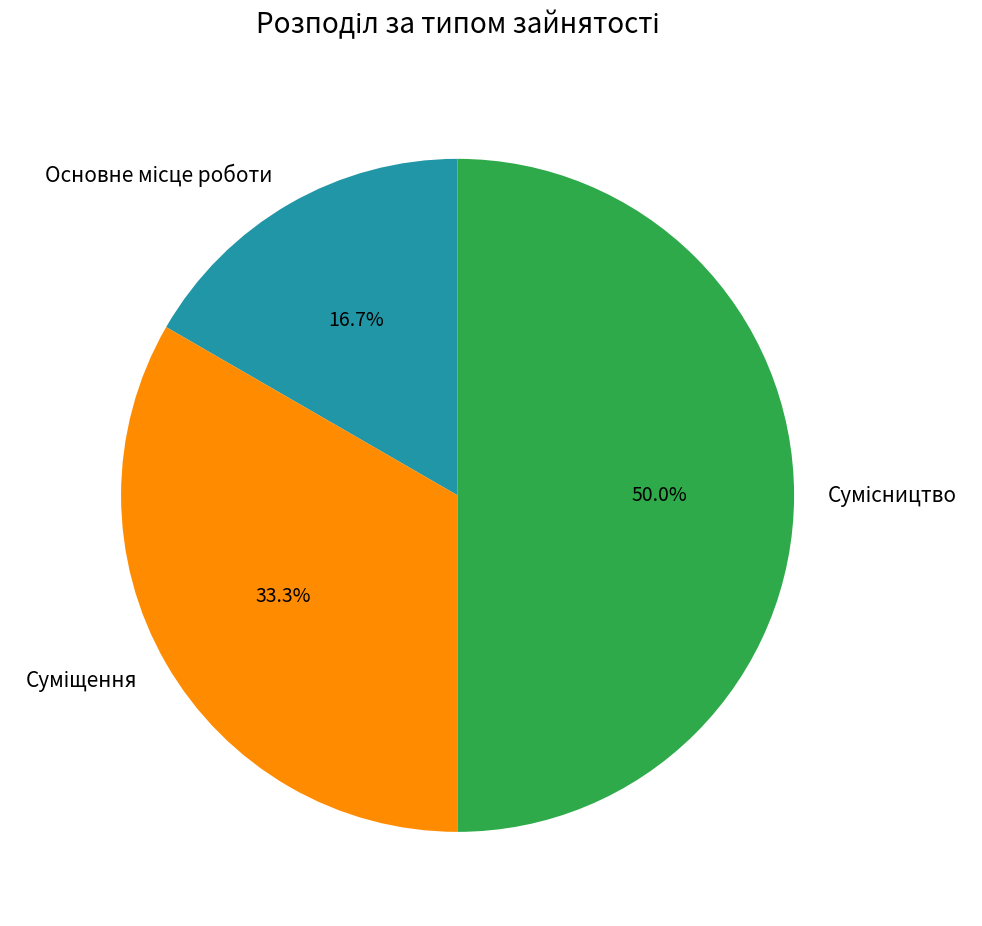

Count the number of slices in the pie.

3